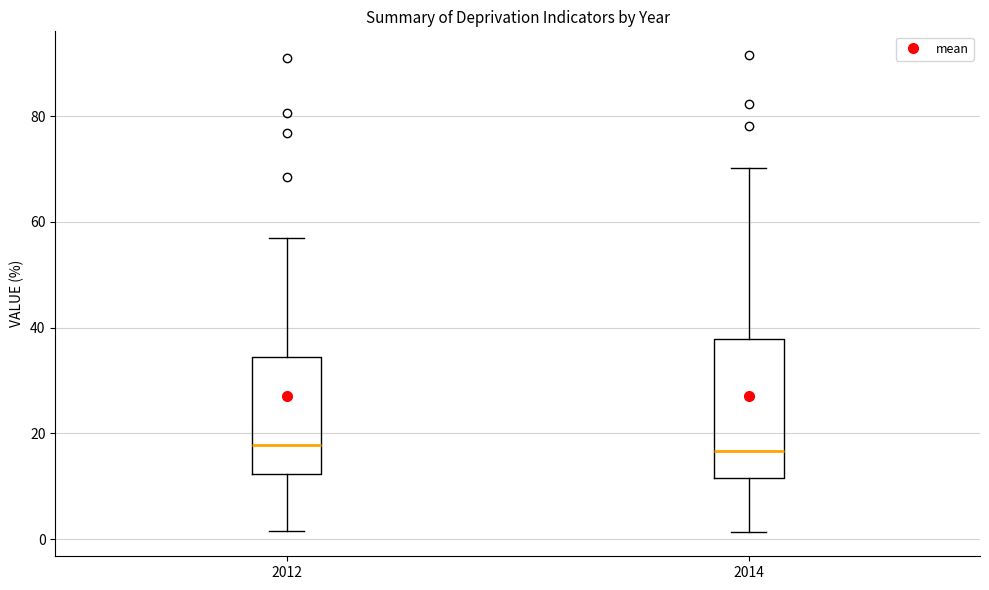

Where is the lower edge of the box at x = 2014 on the y-axis? The values are not printed on the chart, so give them approximately, as read against the axis.

12